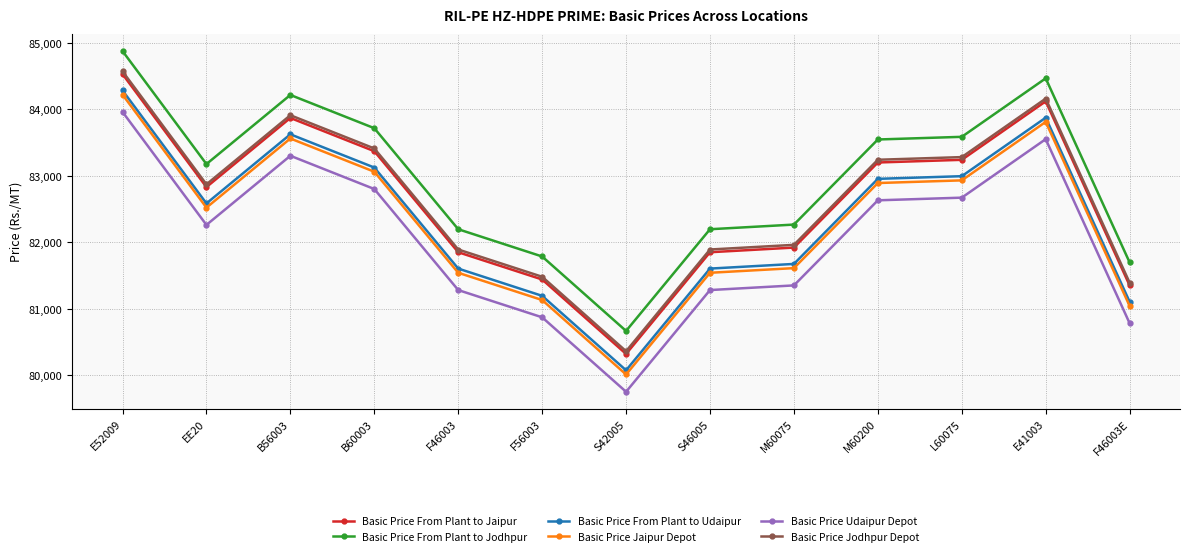

True or false: Basic Price From Plant to Udaipur has a value of 81103 at F46003E.

True